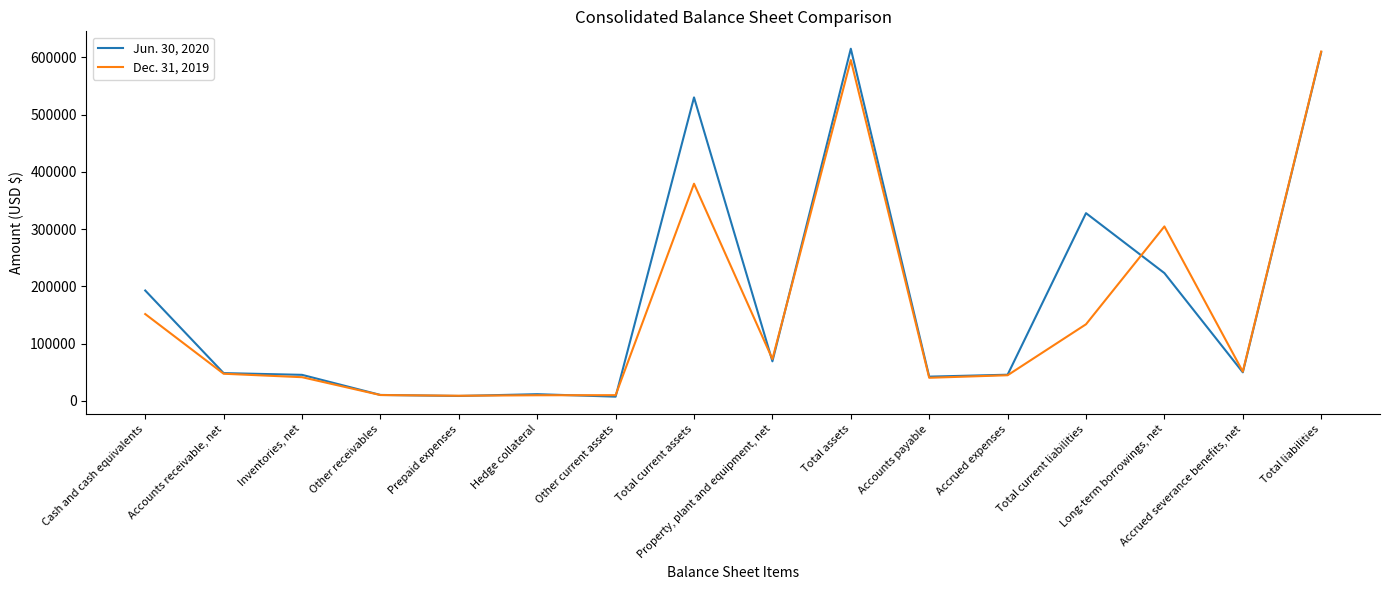

What position from the right is Property, plant and equipment, net?

8